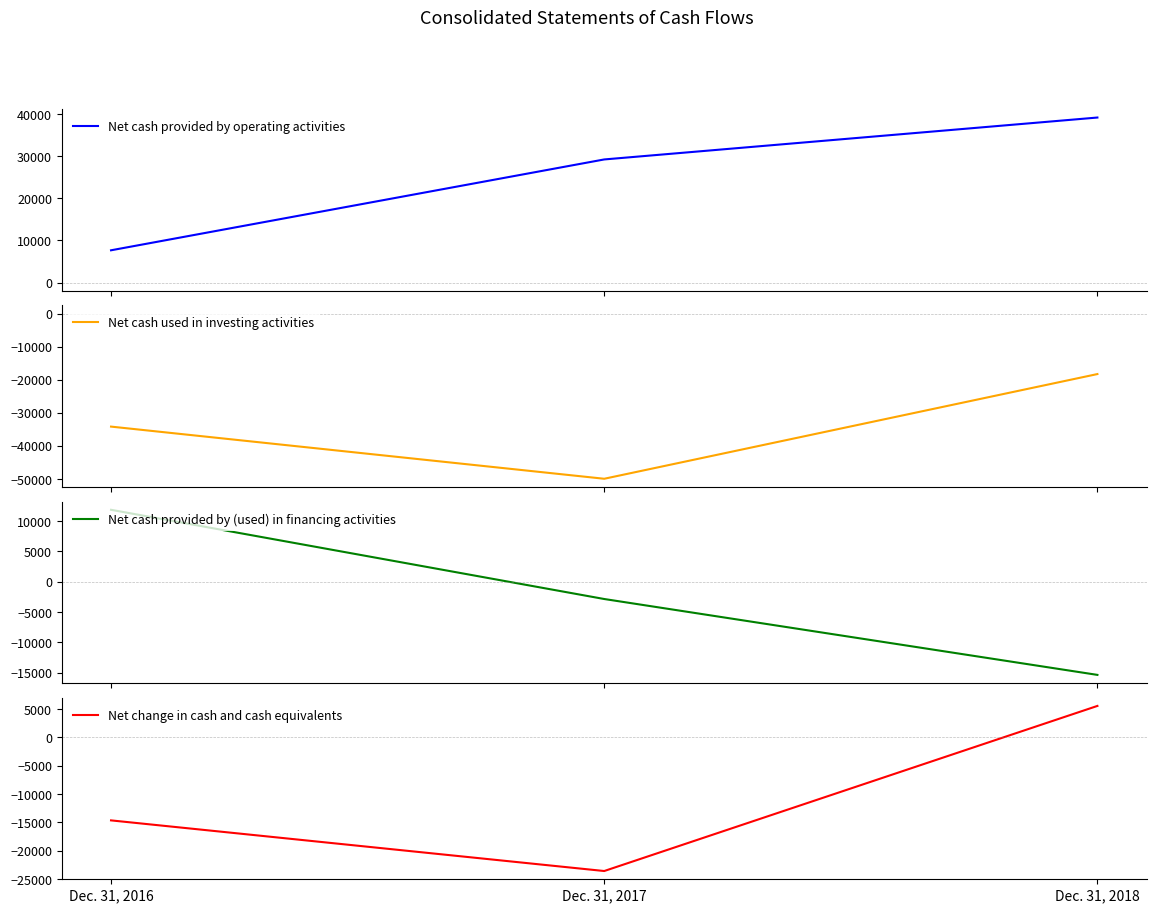

Is the value of Net cash used in investing activities at Dec. 31, 2016 greater than the value of Net cash provided by (used) in financing activities at Dec. 31, 2018?

No